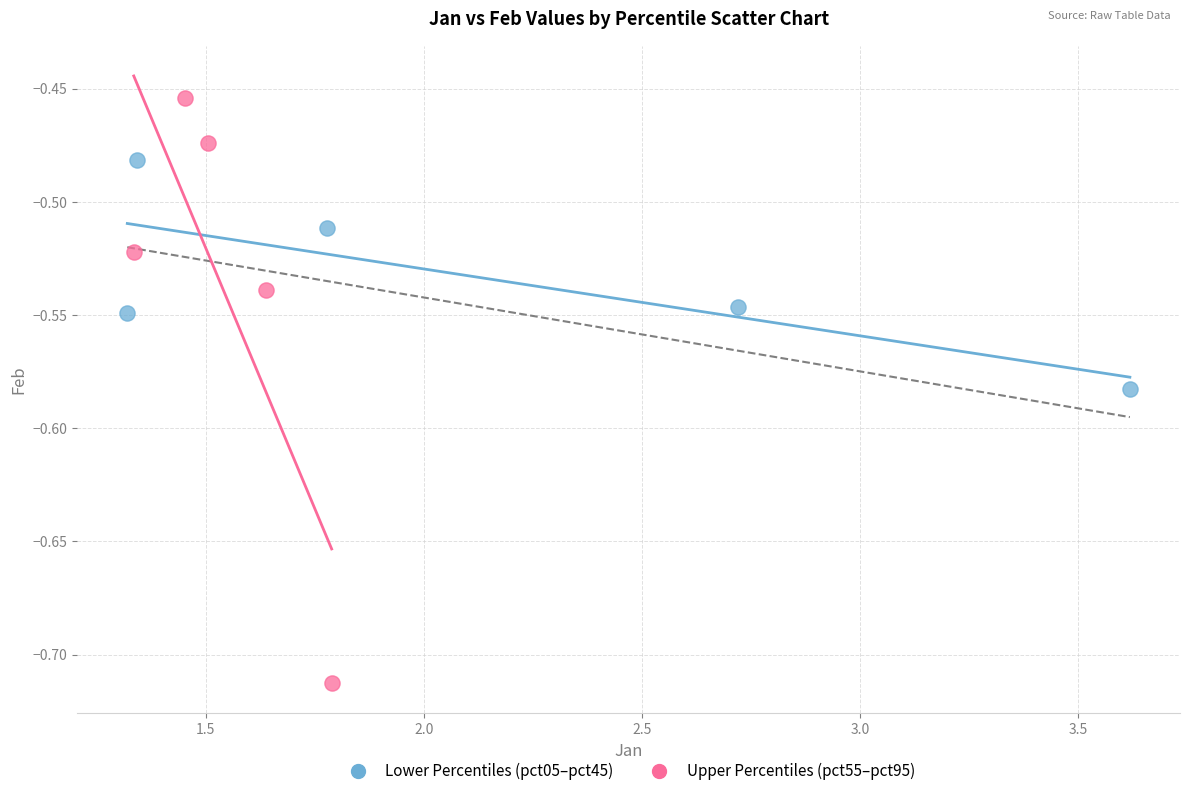

Which series contains the highest Y value?

Upper Percentiles (pct55–pct95)